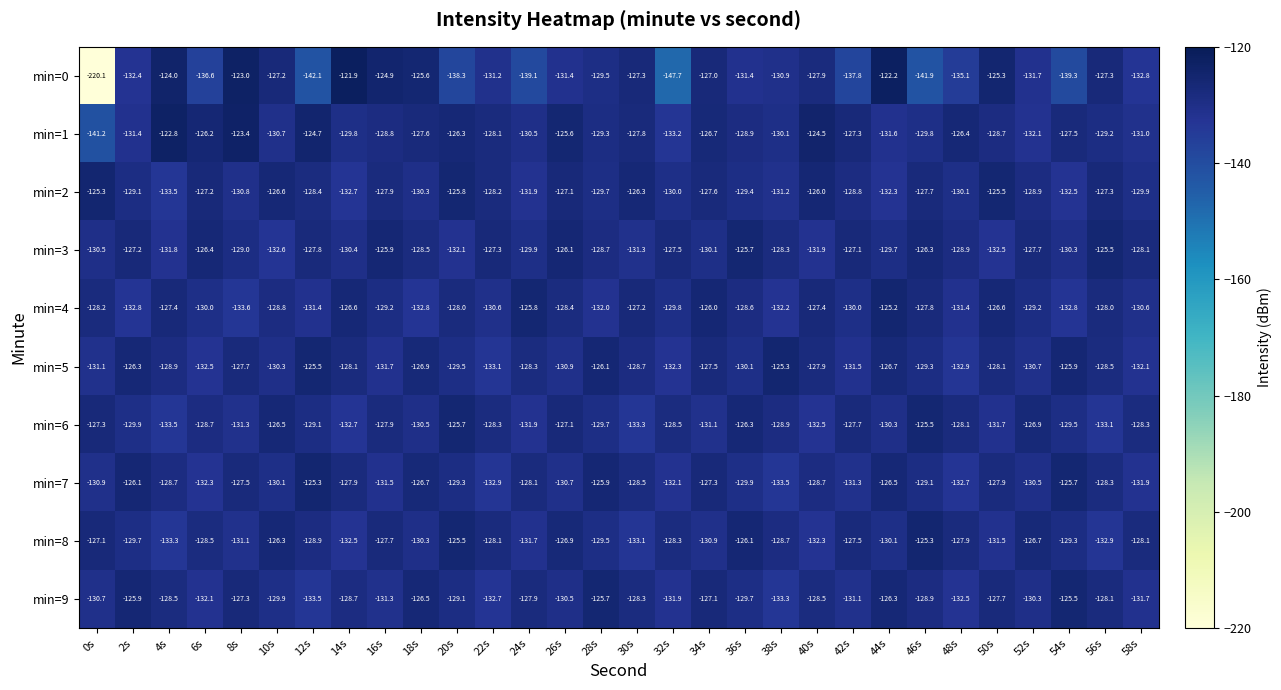

What is the average value of the min=0 series?

-134.4